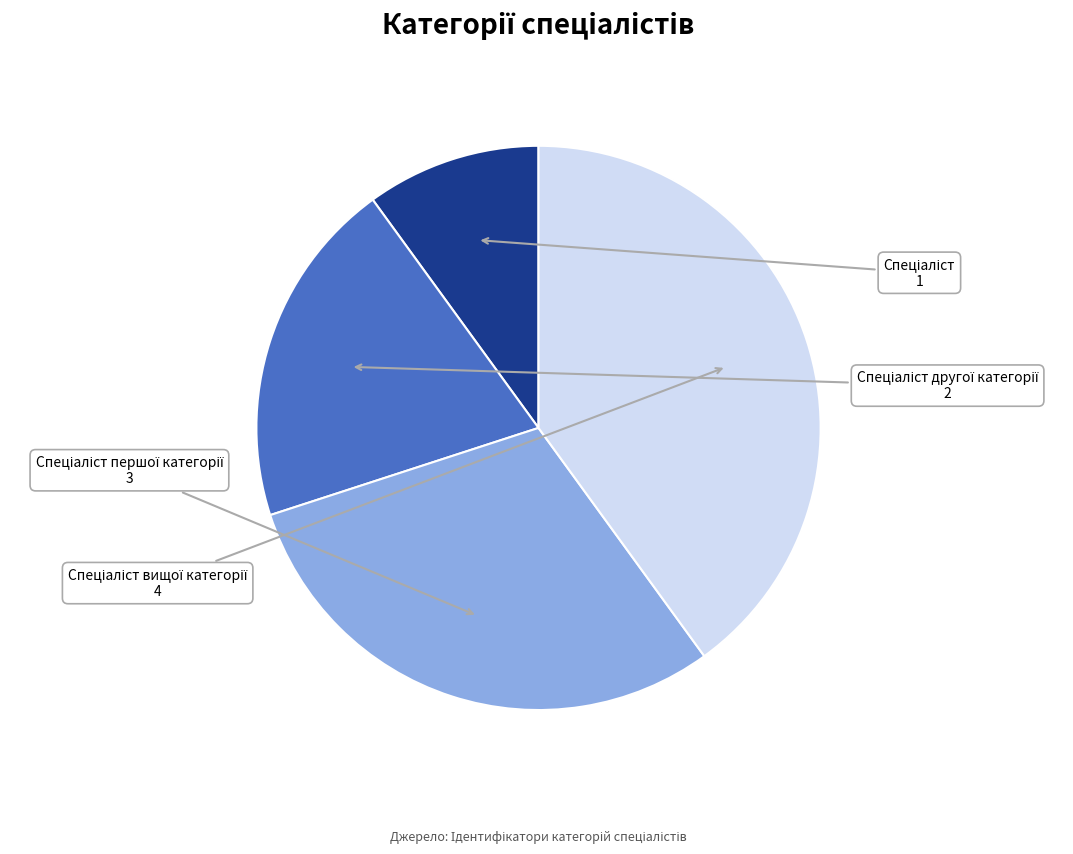

Is there any slice that represents more than half of the pie?

No